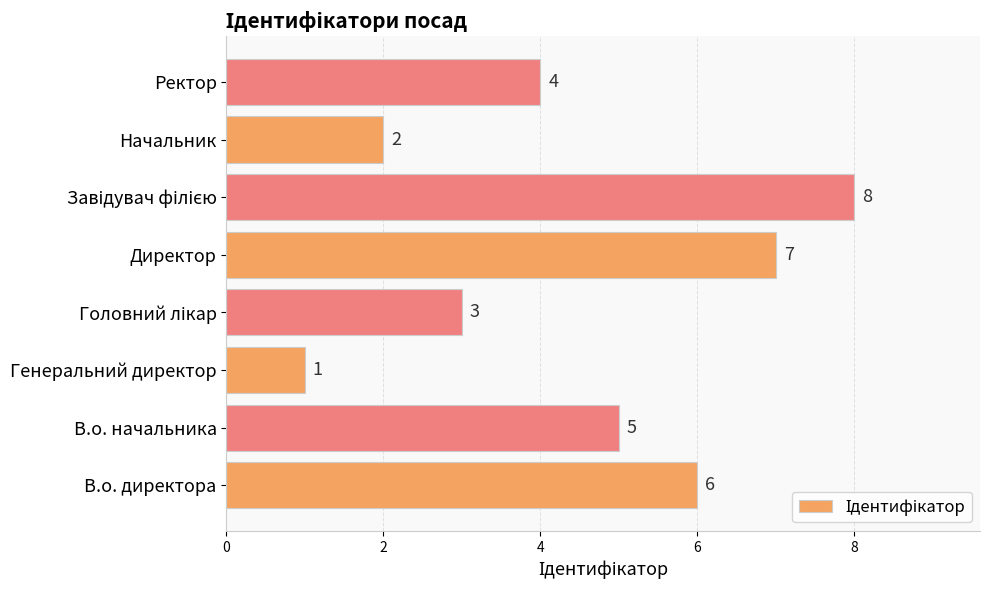

What is the maximum value shown in the chart?

8